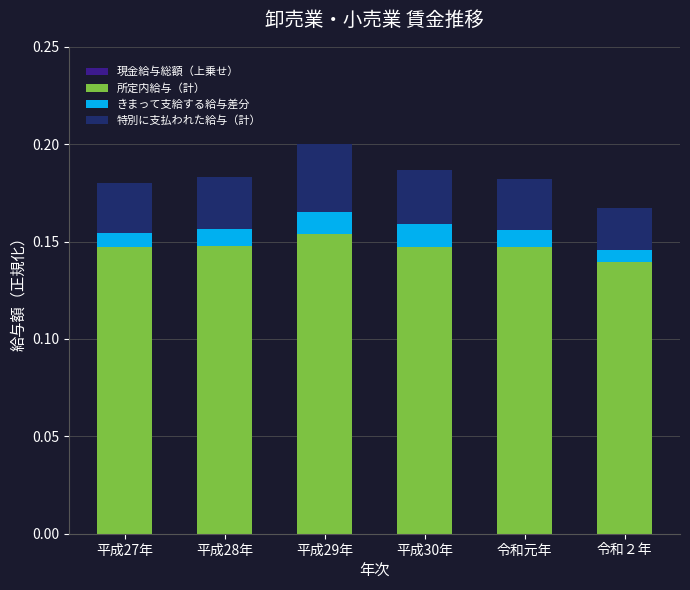

Are the bars horizontal?

No